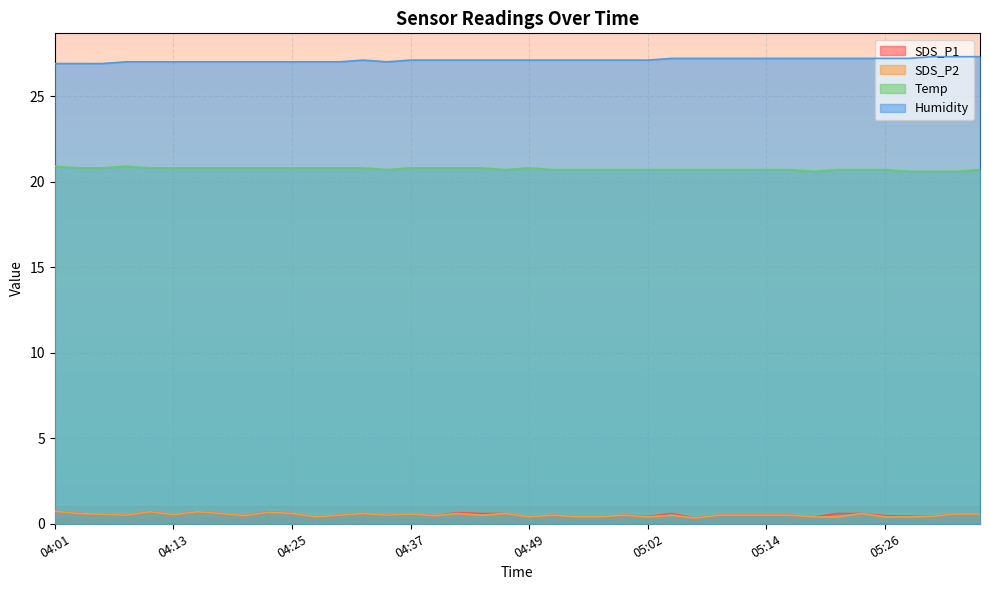

True or false: SDS_P1 has more than 2 interior local peaks.

True